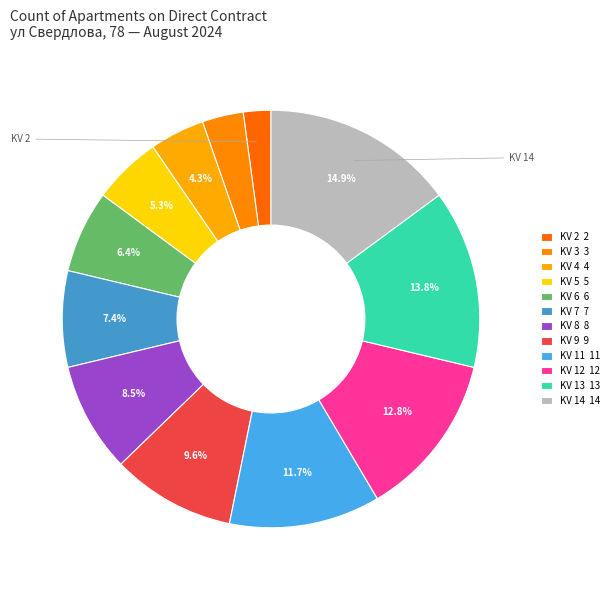

To the nearest percent, what is the average slice percentage?

8%